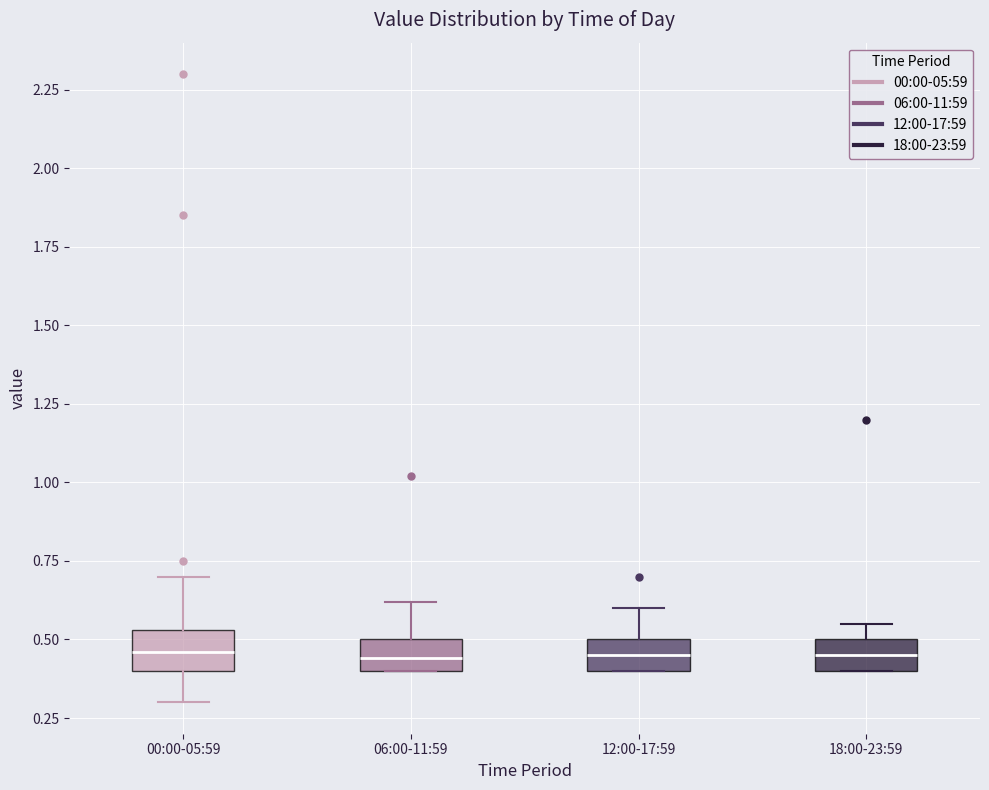

Where does the upper whisker of the box for 00:00-05:59 end on the y-axis? The values are not printed on the chart, so give them approximately, as read against the axis.

0.70